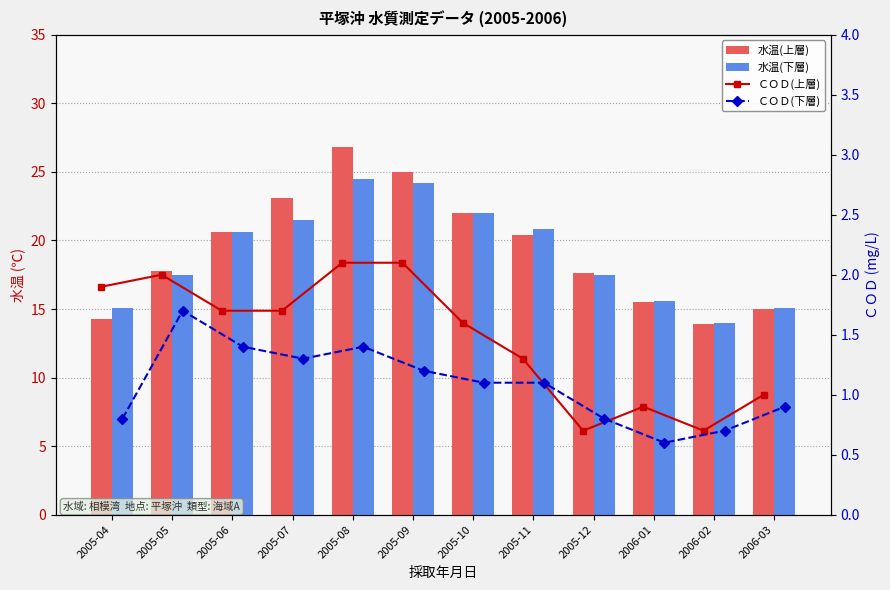

Where is ＣＯＤ(上層) nearest to the value 1?

2006-03